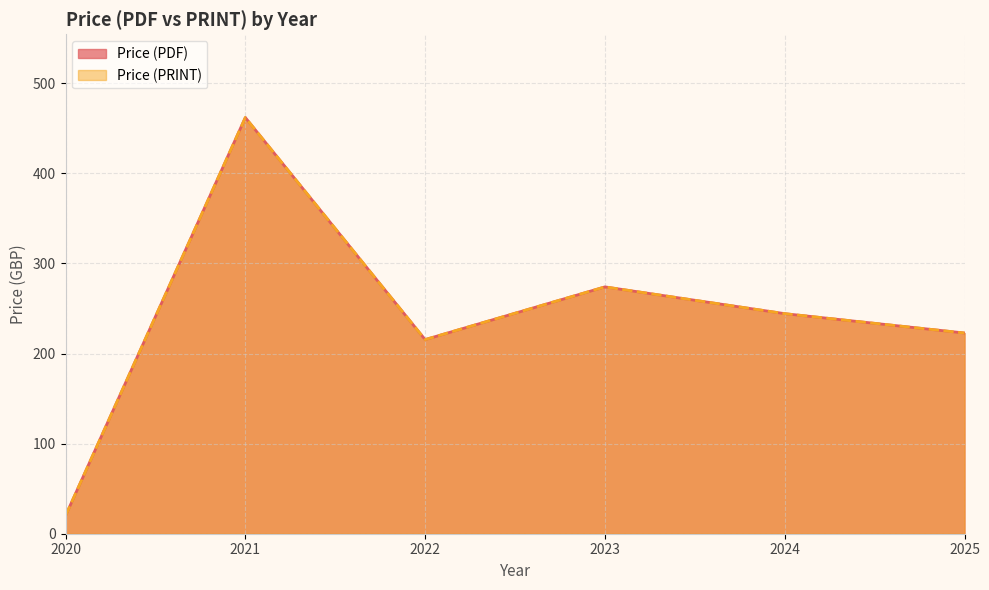

Does the chart display data point markers on the line(s)?

No